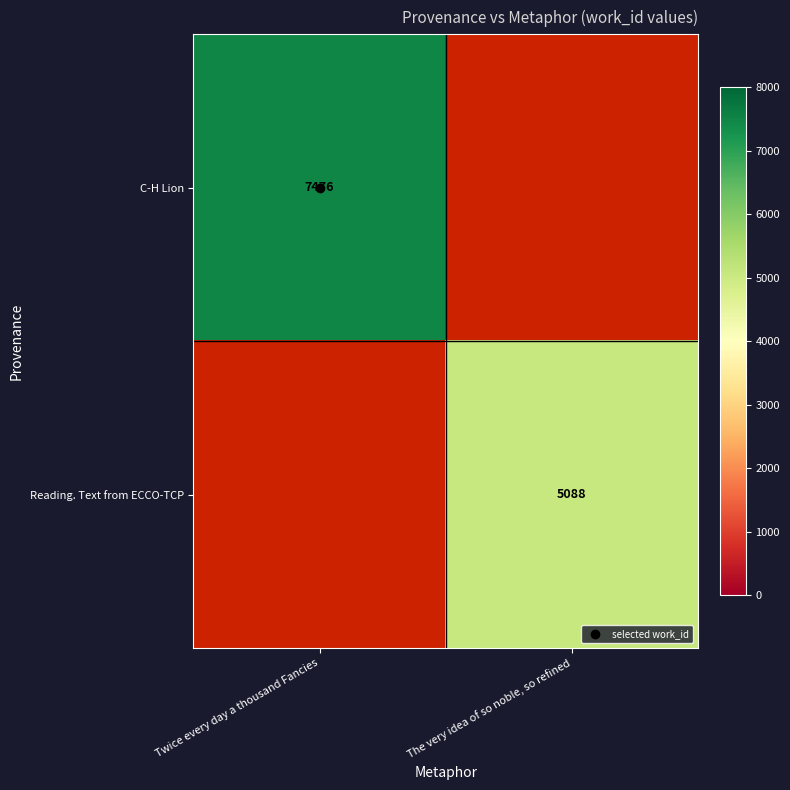

The C-H Lion series shows 7476.0 at Twice every day a thousand Fancies. True or false?

True